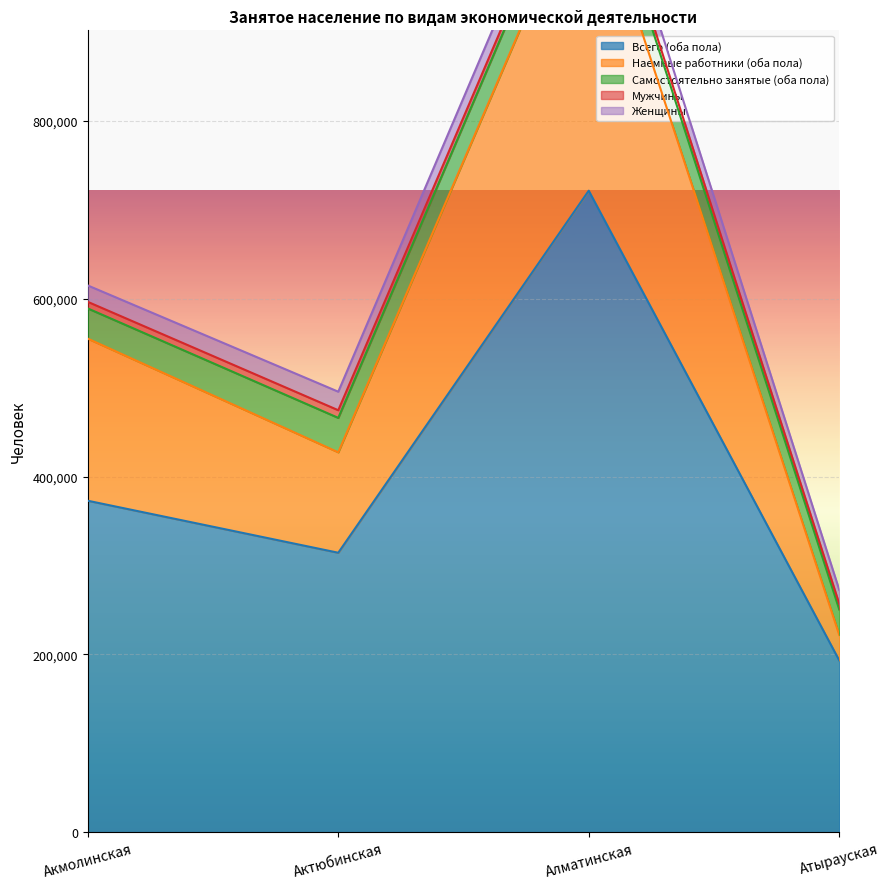

What is the difference between the maximum and minimum values in the Самостоятельно занятые (оба пола) series?

13534